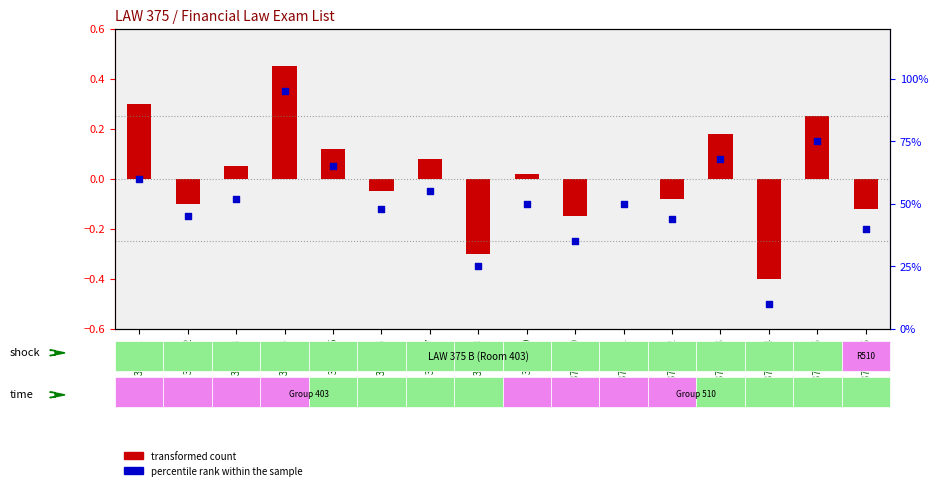

What is the change in value from LAW 375 B_6 to LAW 375 B_8?

-23